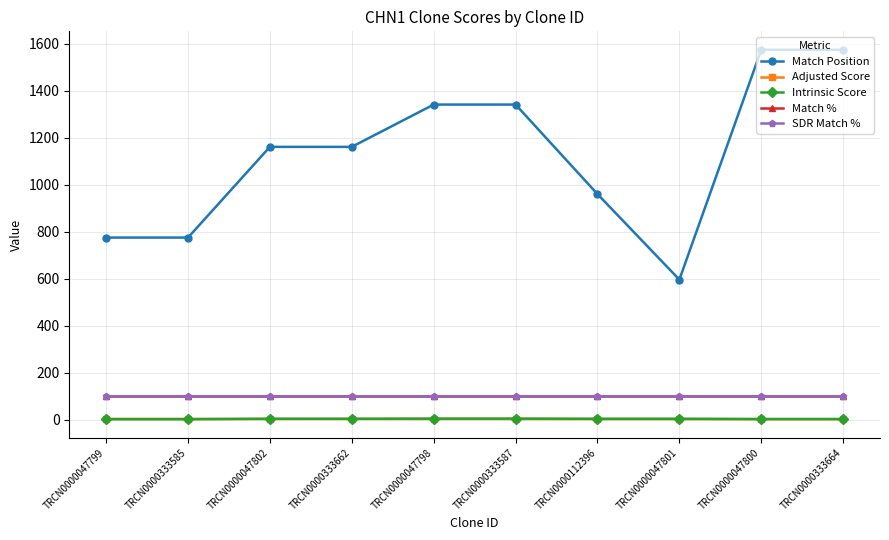

Does the chart display data point markers on the line(s)?

Yes